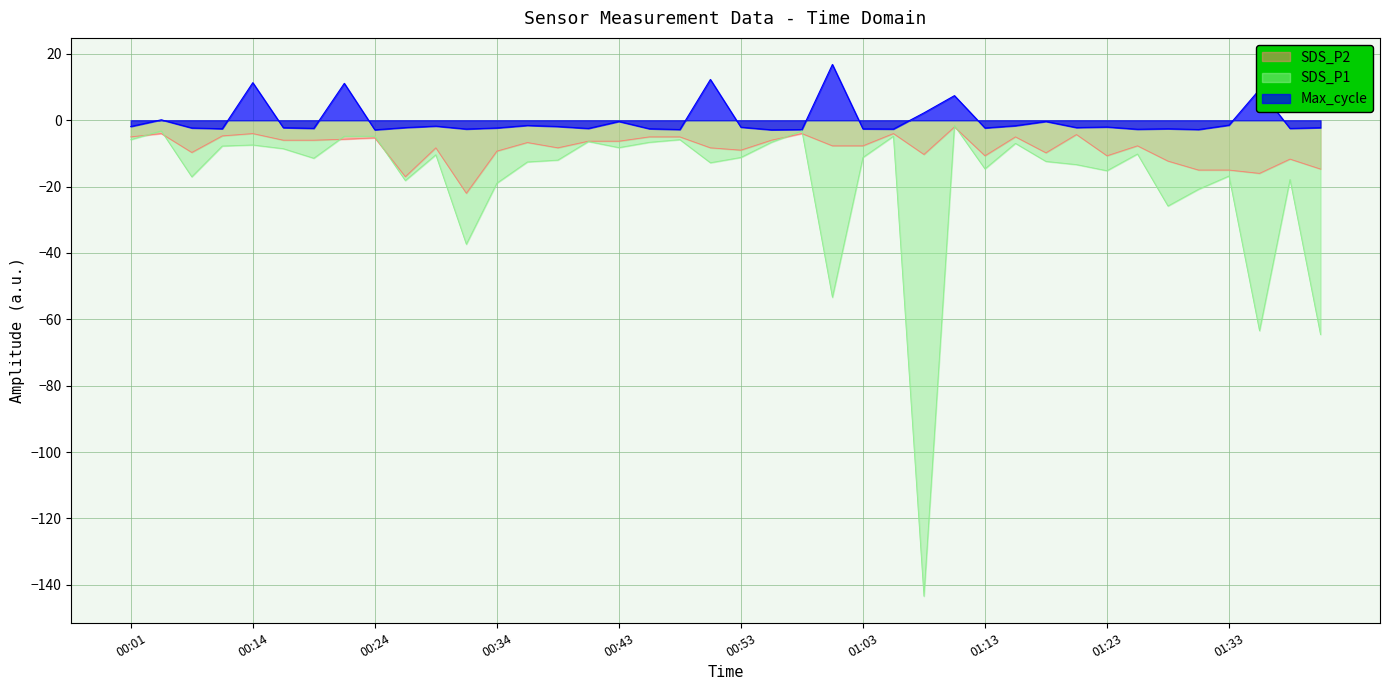

What is the difference between the highest and lowest values at 00:03?

4.1